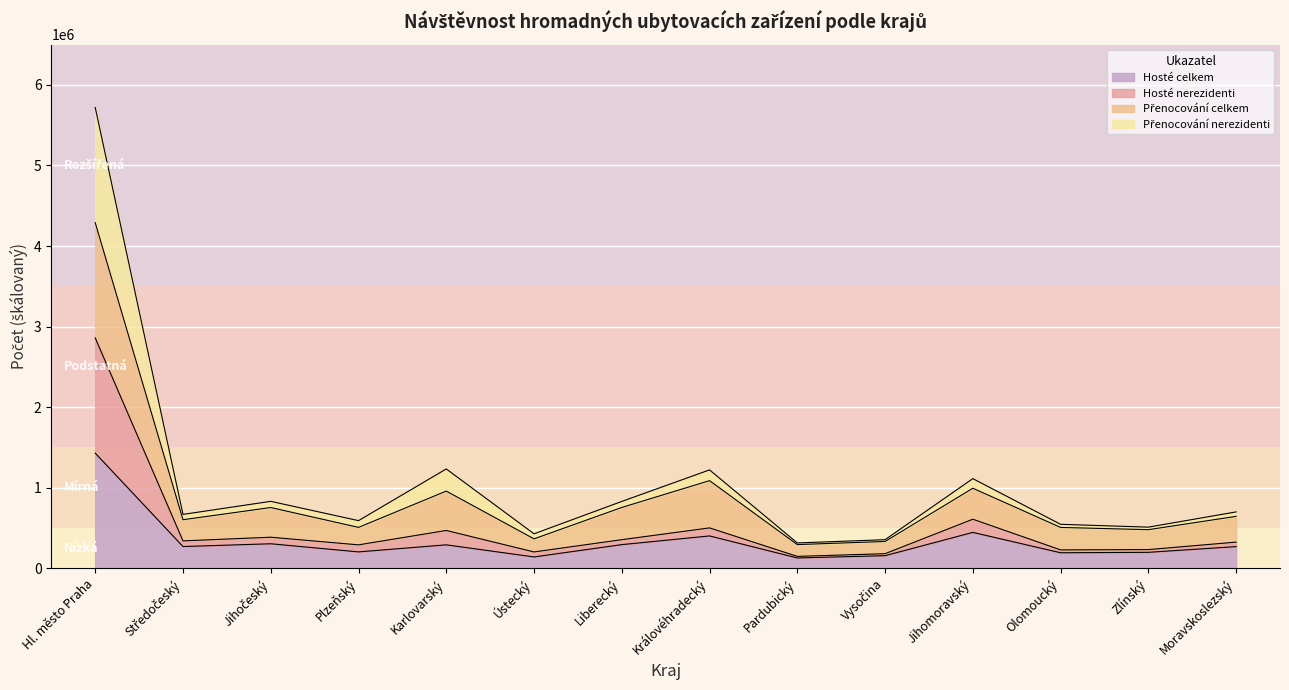

At which label does Hosté celkem reach its peak?

Hl. město Praha